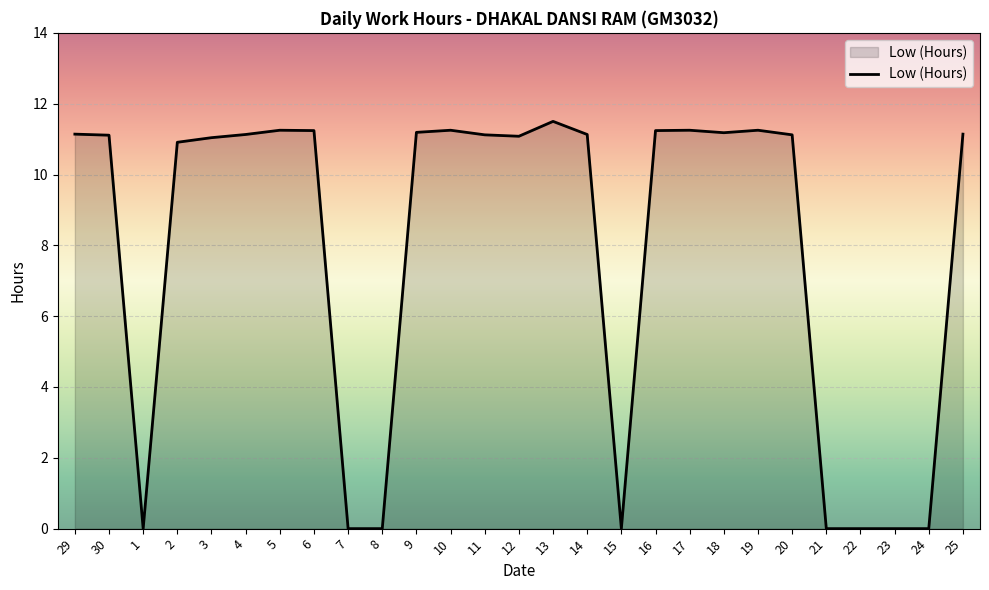

At which label does the data first exceed 11?

29